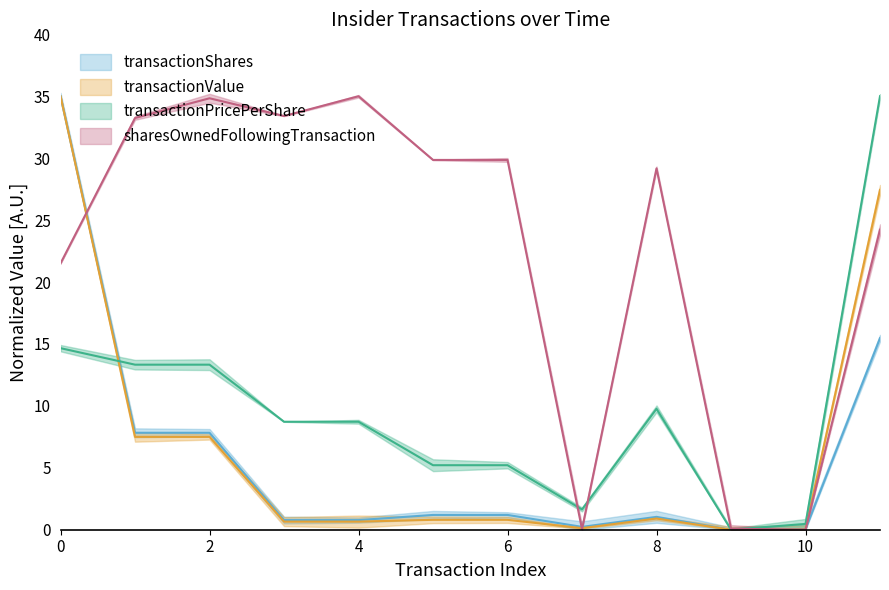

Reading left to right, what are all the values shown in this chart?

transactionShares: 2021-04-20=35.0	2021-04-15=7.8	2021-04-15=7.8	2021-08-23=0.8	2021-08-23=0.8	2021-09-17=1.2	2021-09-17=1.2	2022-01-14=0.2	2022-08-16=1.0	2022-11-11=0.0	2022-11-14=0.0	2023-03-30=15.5
transactionValue: 2021-04-20=35.0	2021-04-15=7.5	2021-04-15=7.5	2021-08-23=0.7	2021-08-23=0.7	2021-09-17=0.8	2021-09-17=0.8	2022-01-14=0.1	2022-08-16=0.9	2022-11-11=0.0	2022-11-14=0.0	2023-03-30=27.4
transactionPricePerShare: 2021-04-20=14.7	2021-04-15=13.3	2021-04-15=13.3	2021-08-23=8.7	2021-08-23=8.7	2021-09-17=5.2	2021-09-17=5.2	2022-01-14=1.6	2022-08-16=9.8	2022-11-11=0.0	2022-11-14=0.5	2023-03-30=35.0
sharesOwnedFollowingTransaction: 2021-04-20=21.5	2021-04-15=33.2	2021-04-15=34.8	2021-08-23=33.4	2021-08-23=35.0	2021-09-17=29.9	2021-09-17=29.9	2022-01-14=0.0	2022-08-16=29.2	2022-11-11=0.1	2022-11-14=0.0	2023-03-30=24.2